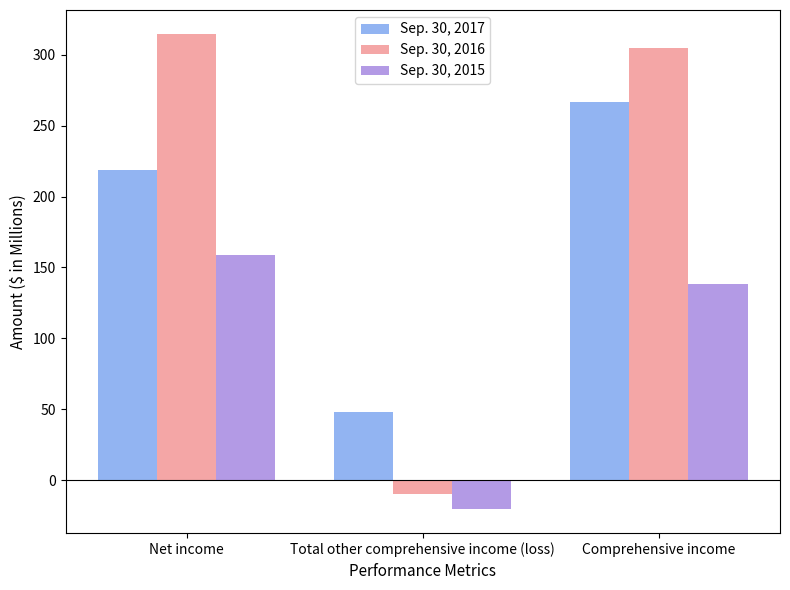

Reading right to left, list all the values displayed in this chart.

Sep. 30, 2017: Comprehensive income=266.9	Total other comprehensive income (loss)=48.1	Net income=218.8
Sep. 30, 2016: Comprehensive income=304.7	Total other comprehensive income (loss)=-10.1	Net income=314.8
Sep. 30, 2015: Comprehensive income=138.1	Total other comprehensive income (loss)=-20.6	Net income=158.7